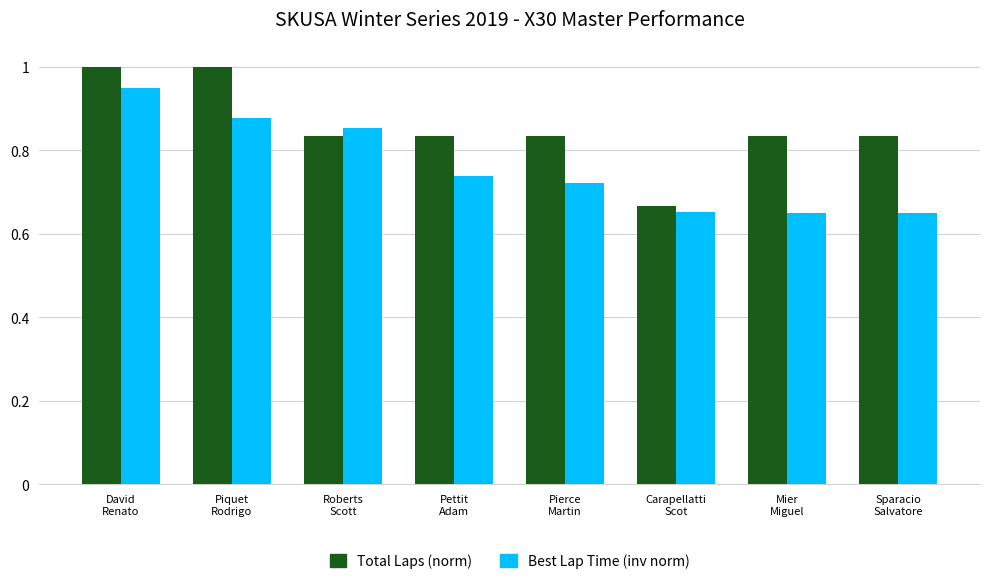

Rank the series by their maximum value, from lowest to highest.

Best Lap Time (inv norm), Total Laps (norm)